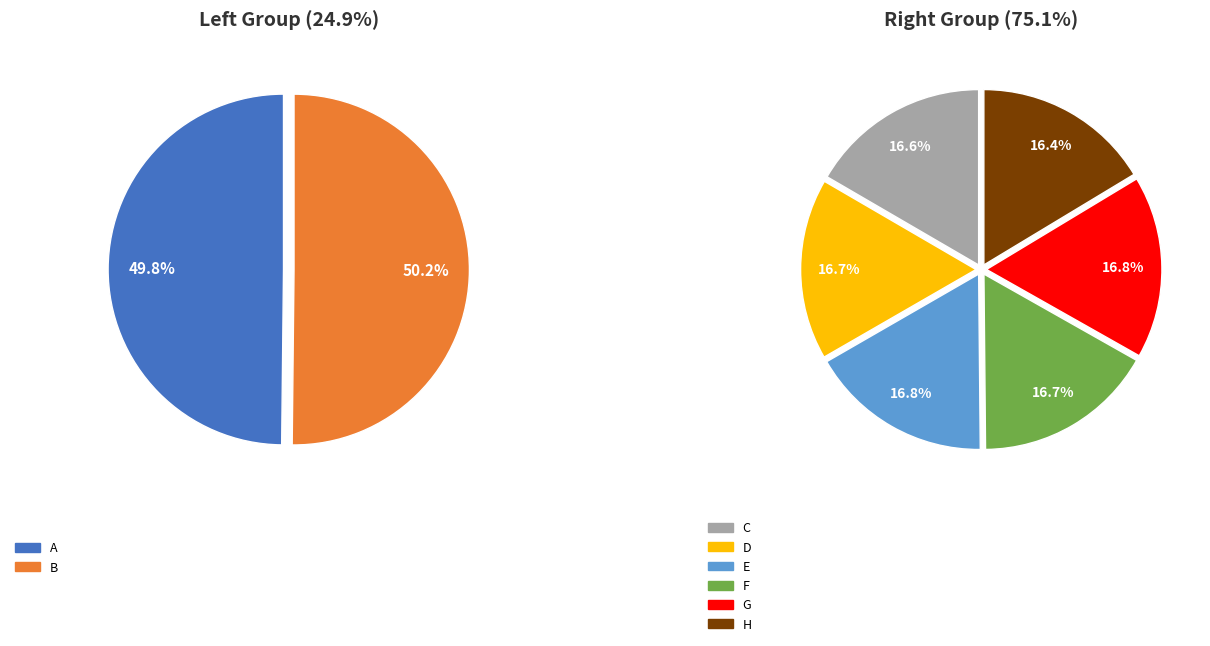

What percentage do B and C together represent?

25.0%